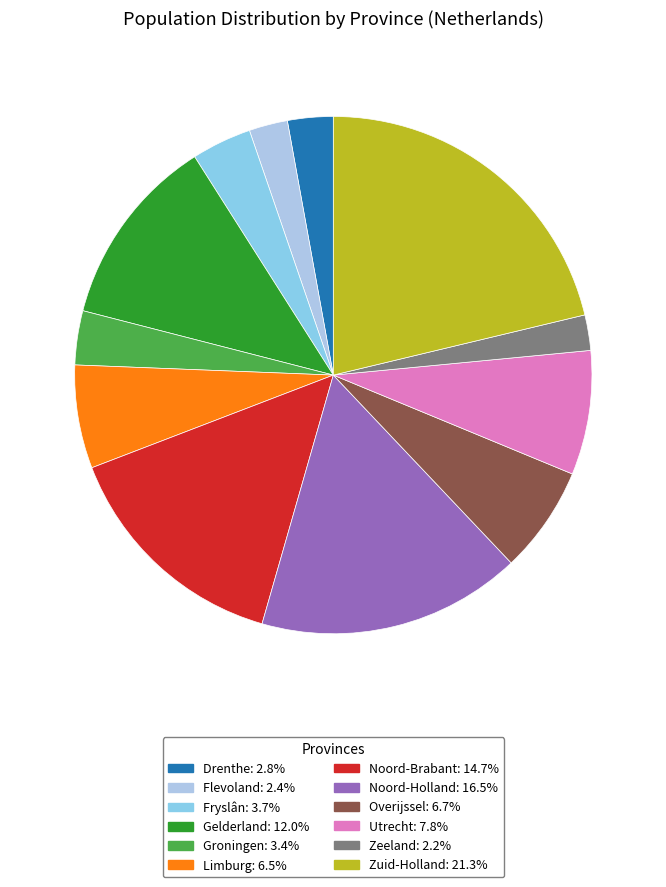

Is there any slice that represents more than half of the pie?

No